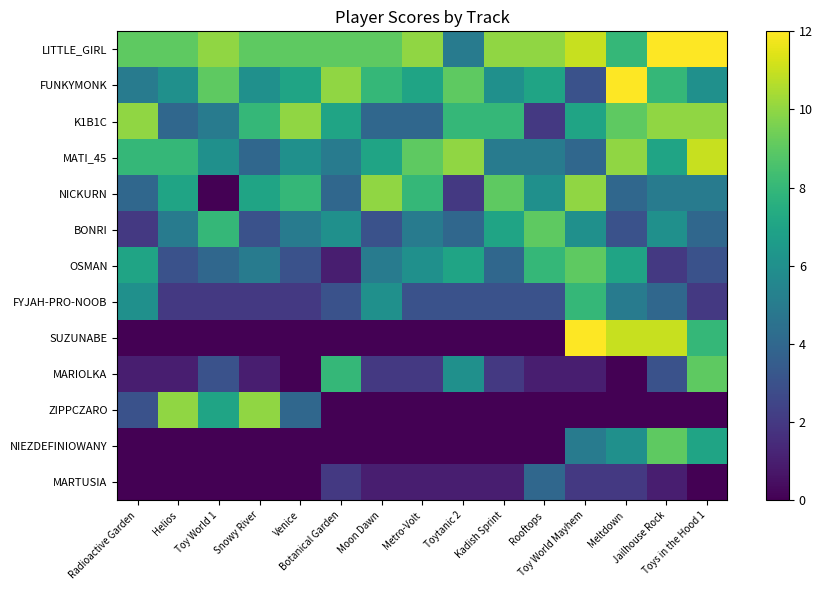

Between Botanical Garden and Rooftops, which is larger?

Rooftops